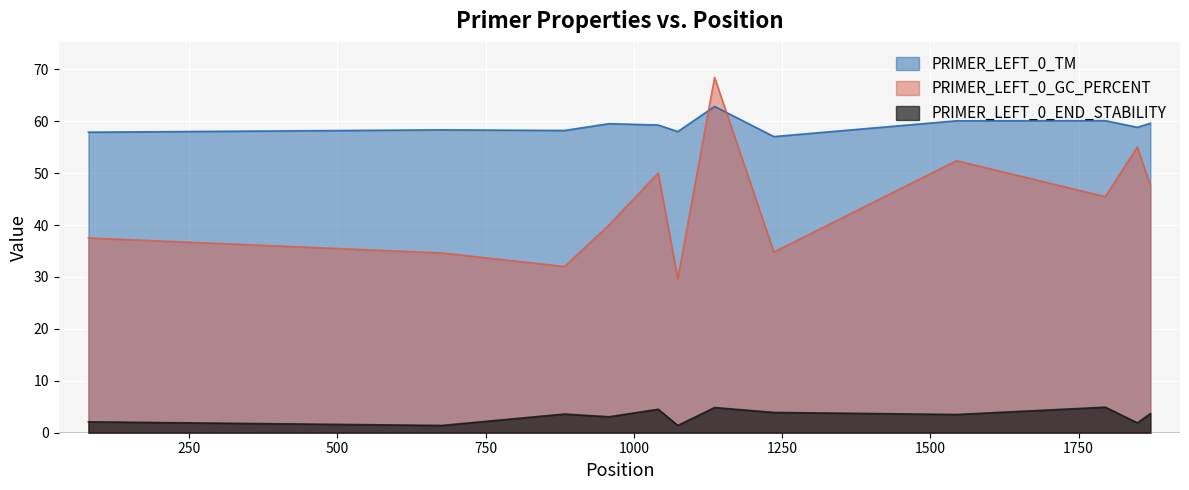

Rank the series at 1871 from highest to lowest value.

PRIMER_LEFT_0_TM, PRIMER_LEFT_0_GC_PERCENT, PRIMER_LEFT_0_END_STABILITY